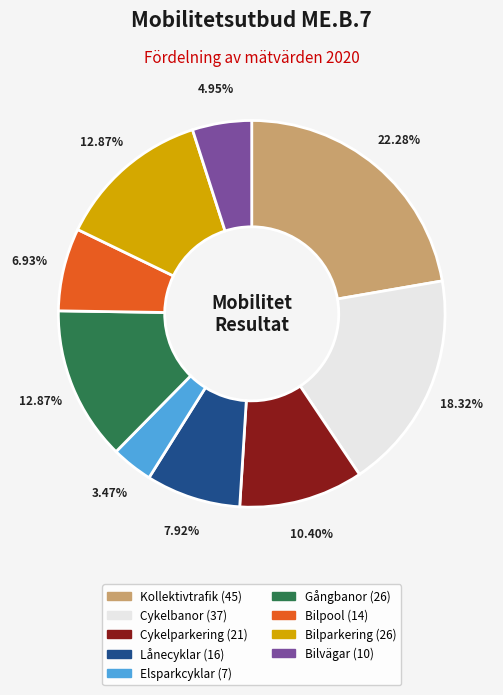

Is Bilvägar the majority of the pie?

No